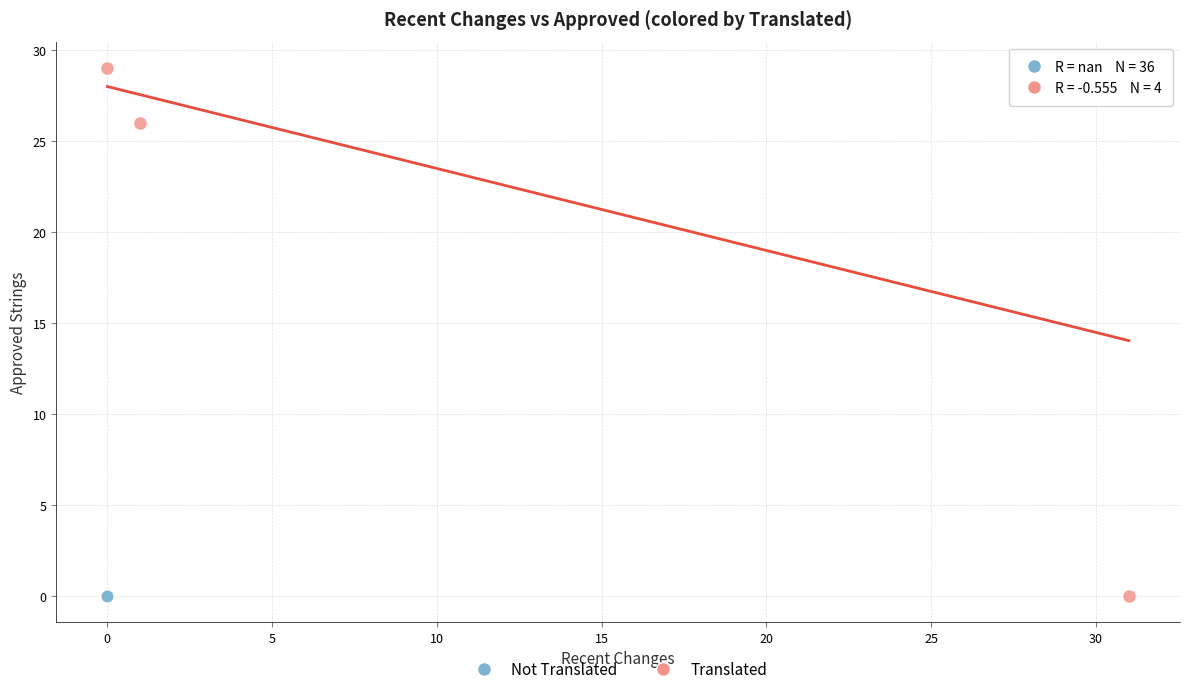

Which series contains the highest Y value?

Translated